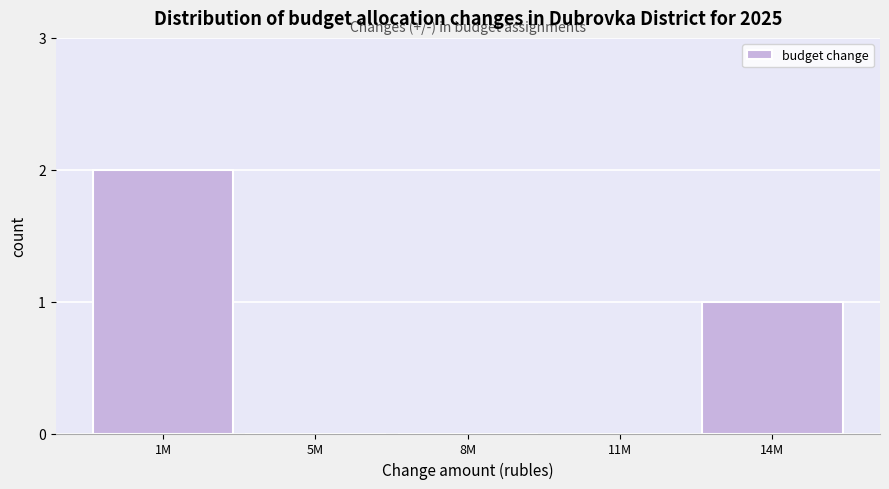

Reading left to right, list all the values displayed in this chart.

1M=2	5M=0	8M=0	11M=0	14M=1